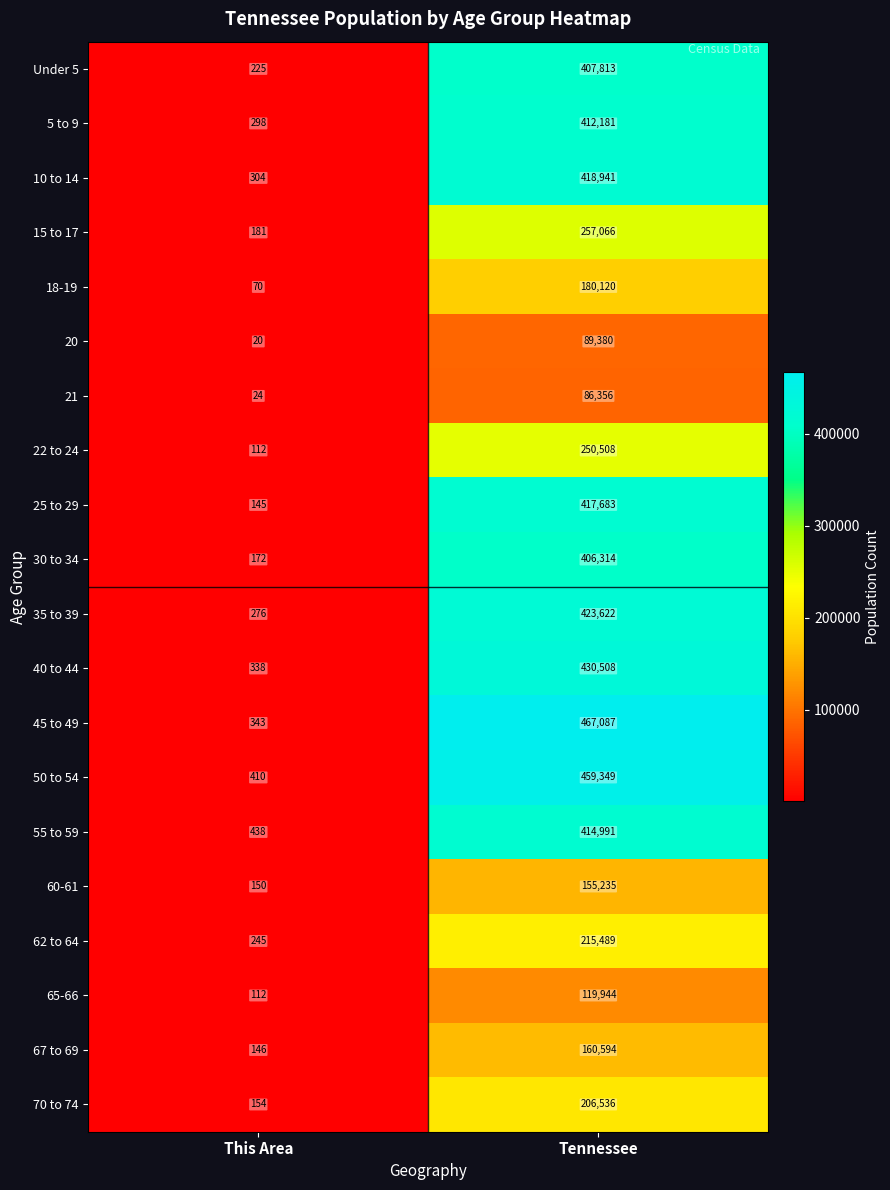

List the series in order of their peak value, highest first.

45 to 49, 50 to 54, 40 to 44, 35 to 39, 10 to 14, 25 to 29, 55 to 59, 5 to 9, Under 5, 30 to 34, 15 to 17, 22 to 24, 62 to 64, 70 to 74, 18-19, 67 to 69, 60-61, 65-66, 20, 21